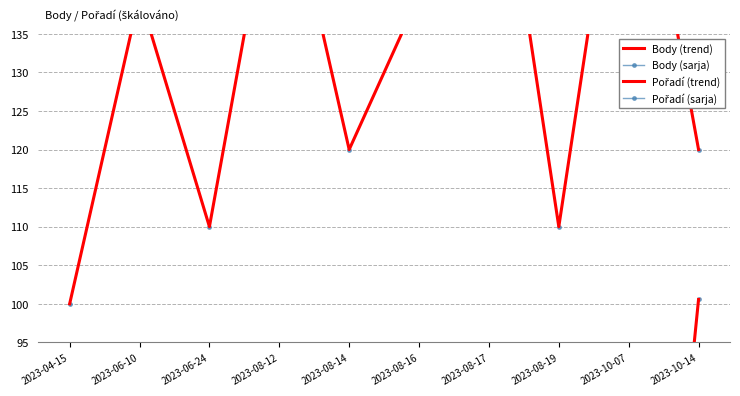

Which category has the highest value in the Pořadí (sarja) series?

2023-08-17